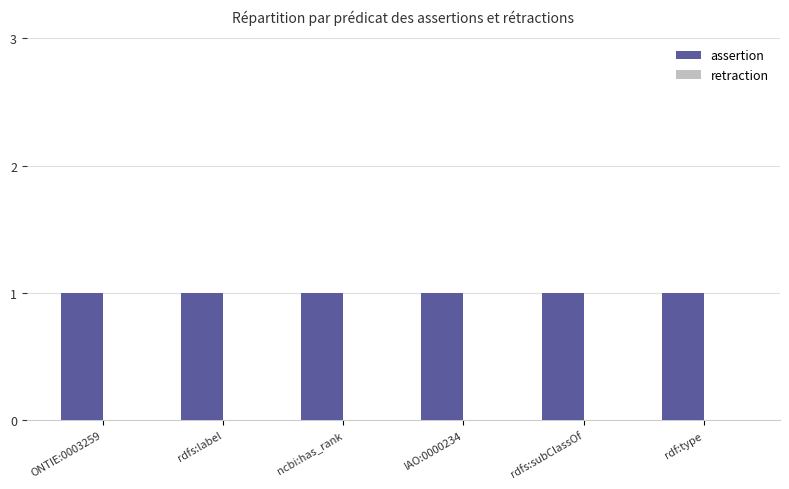

Rank the categories by retraction value from lowest to highest.

ONTIE:0003259, rdfs:label, ncbi:has_rank, IAO:0000234, rdfs:subClassOf, rdf:type